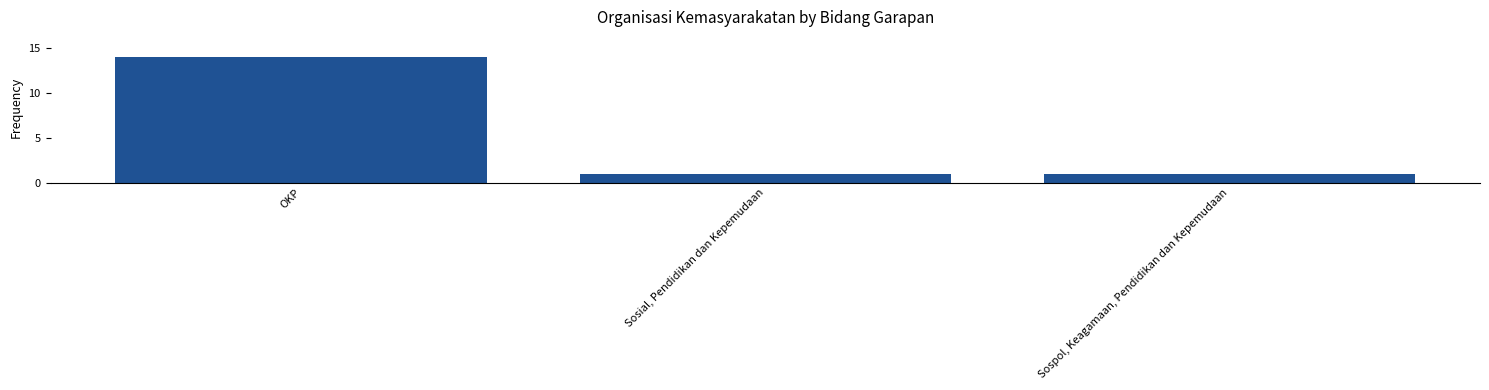

Does the chart contain any negative values?

No